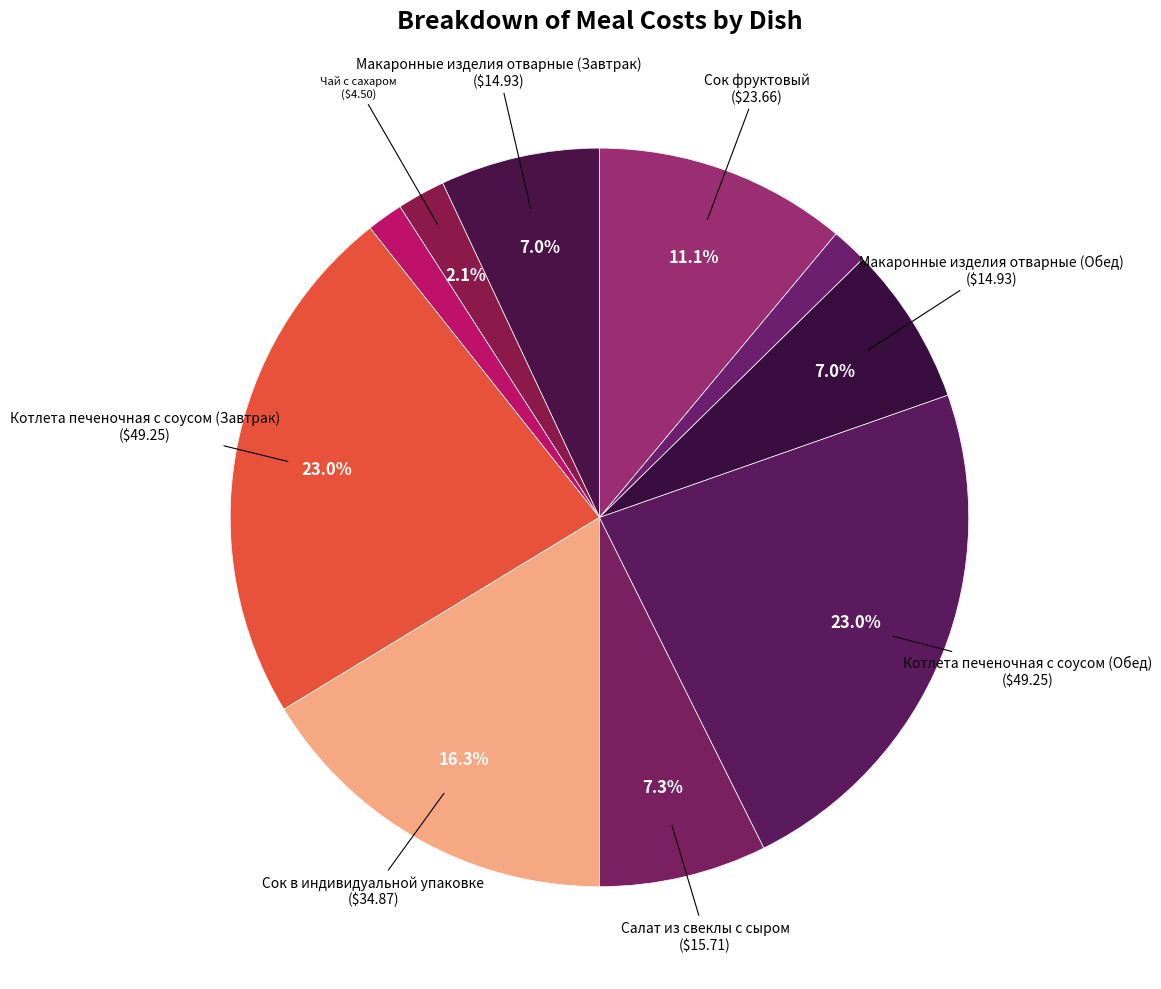

Is there any slice that represents more than half of the pie?

No